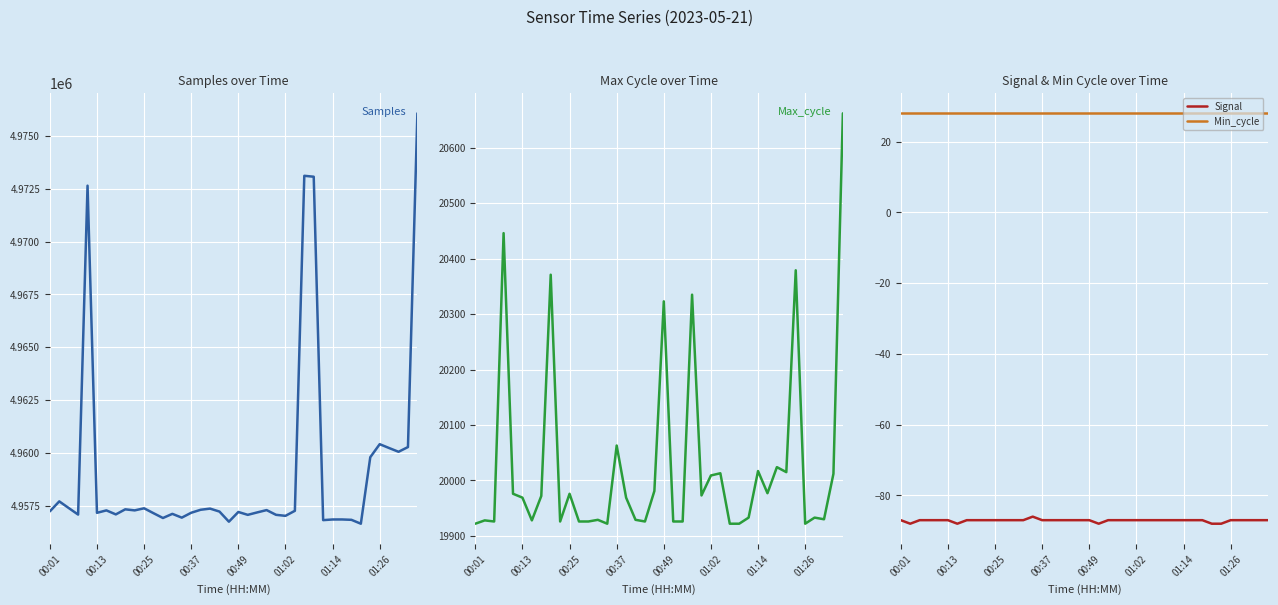

What is the sum of all Signal values?

-3484